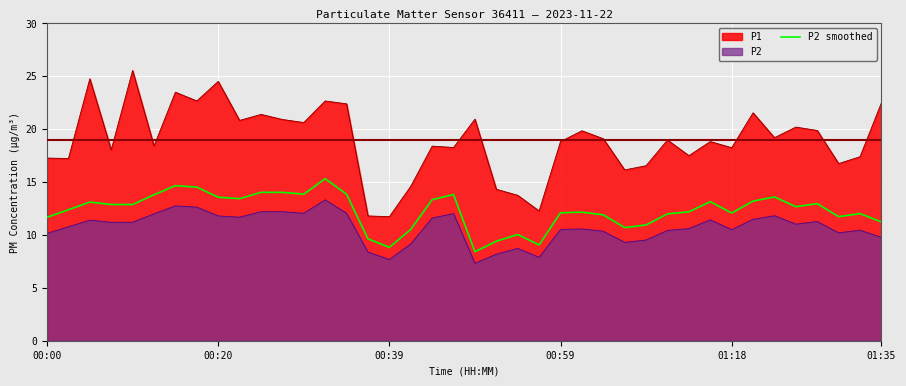

List the series in order of their peak value, highest first.

P1, P2 smoothed, P2